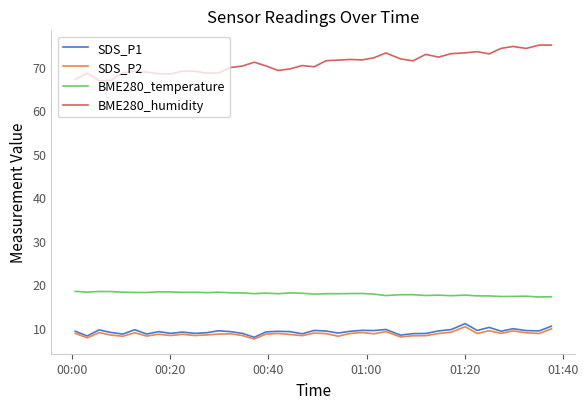

Which series has the largest total across all categories?

BME280_humidity